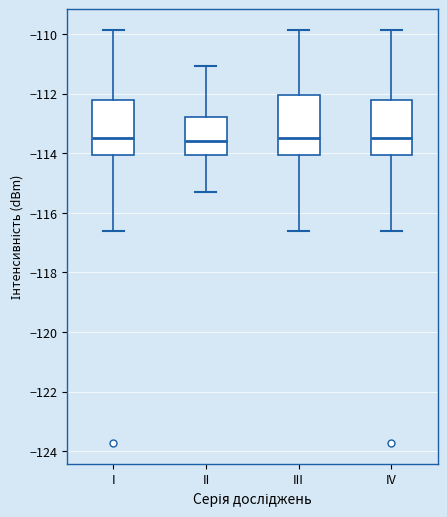

Where is the upper edge of the box for IV on the y-axis? The values are not printed on the chart, so give them approximately, as read against the axis.

-112.2